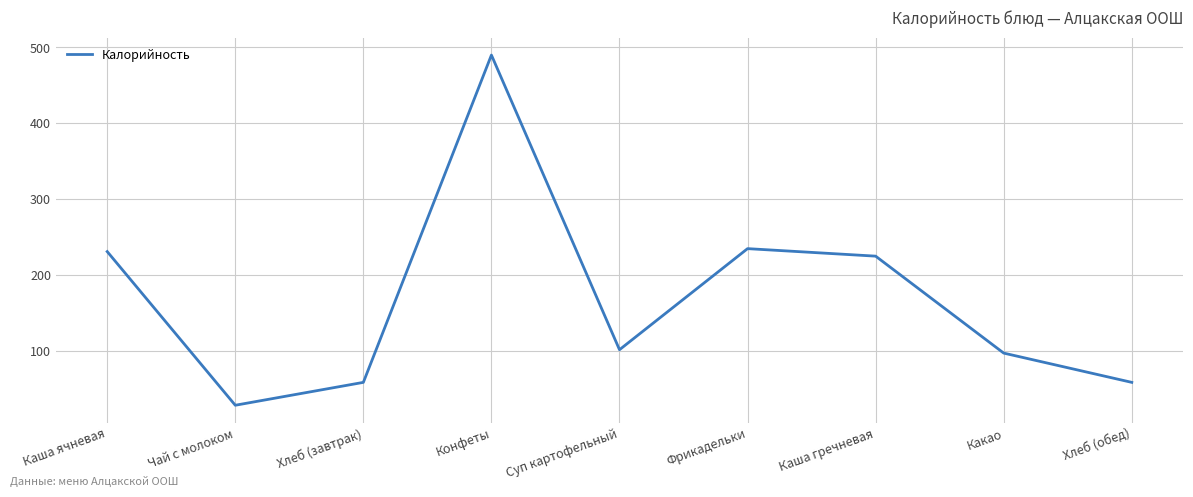

What is the change in value from Конфеты to Какао?

-393.2